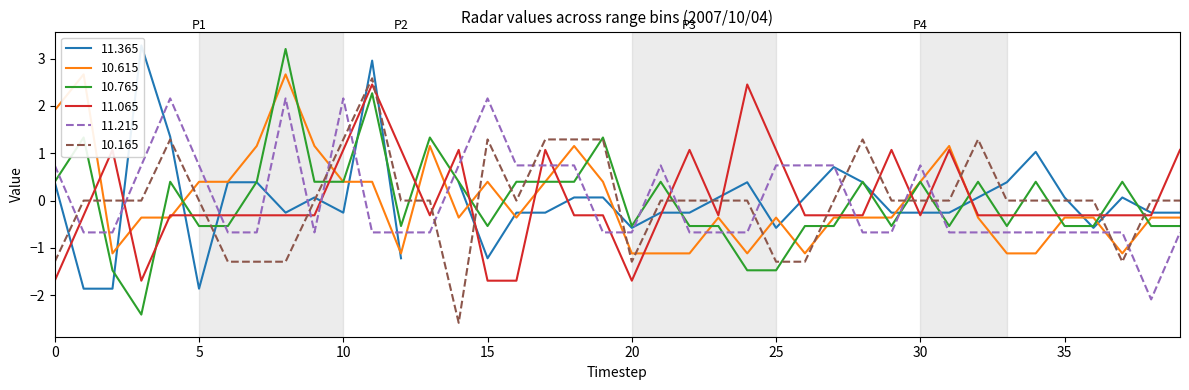

The value of 11.215 at 15 is 3.2. True or false?

False